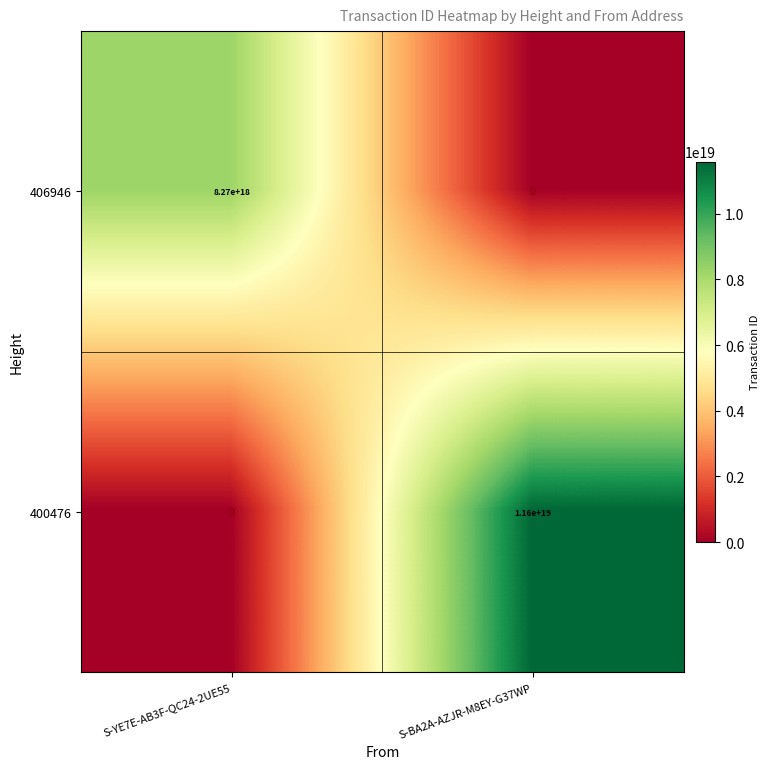

The value of 406946 at S-YE7E-AB3F-QC24-2UE55 is 5676476618644520960. True or false?

False